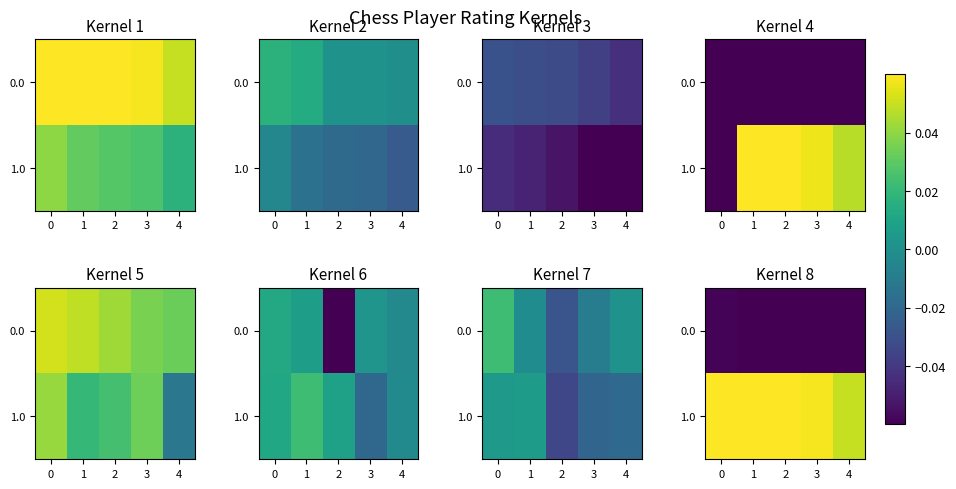

Where is 1.0 nearest to the value 0?

4